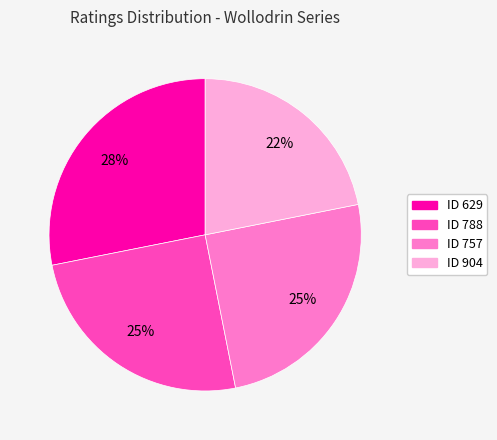

To the nearest percent, what is the difference between the largest and smallest slice percentages?

6%